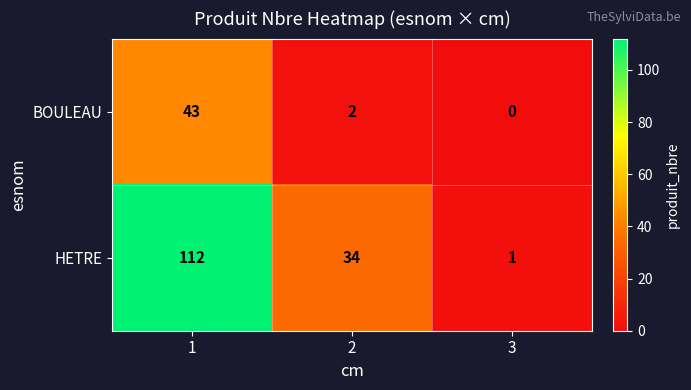

What is the difference between the second highest and minimum values in the HETRE series?

33